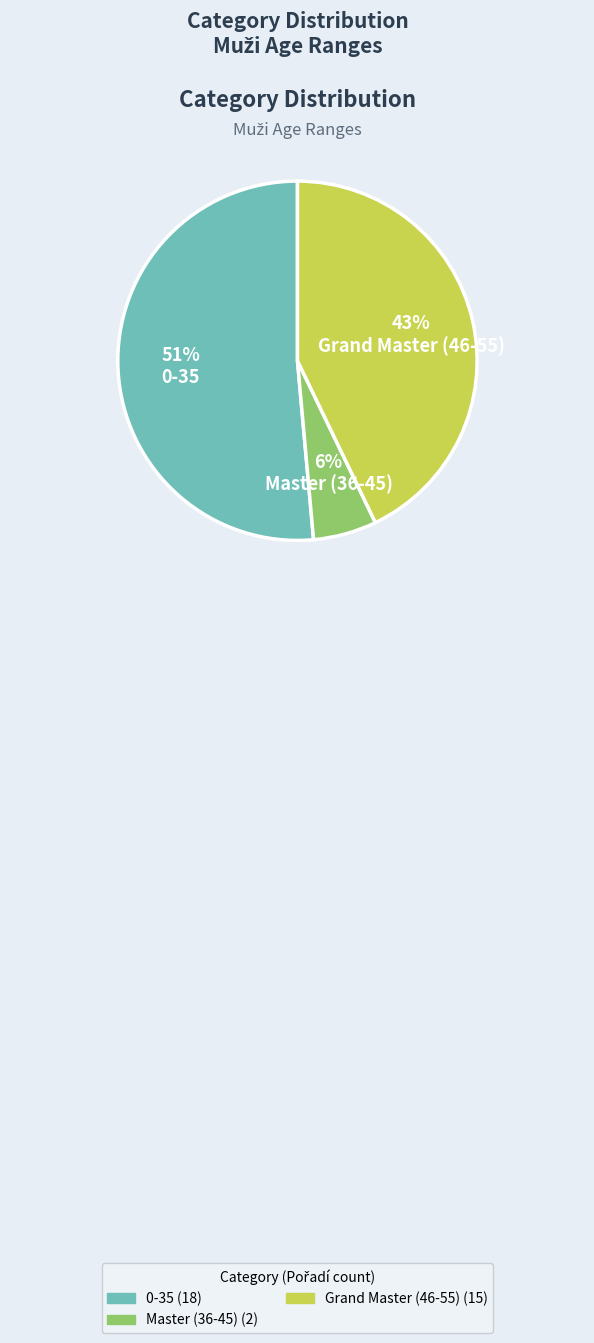

Is there a majority slice in this chart?

Yes